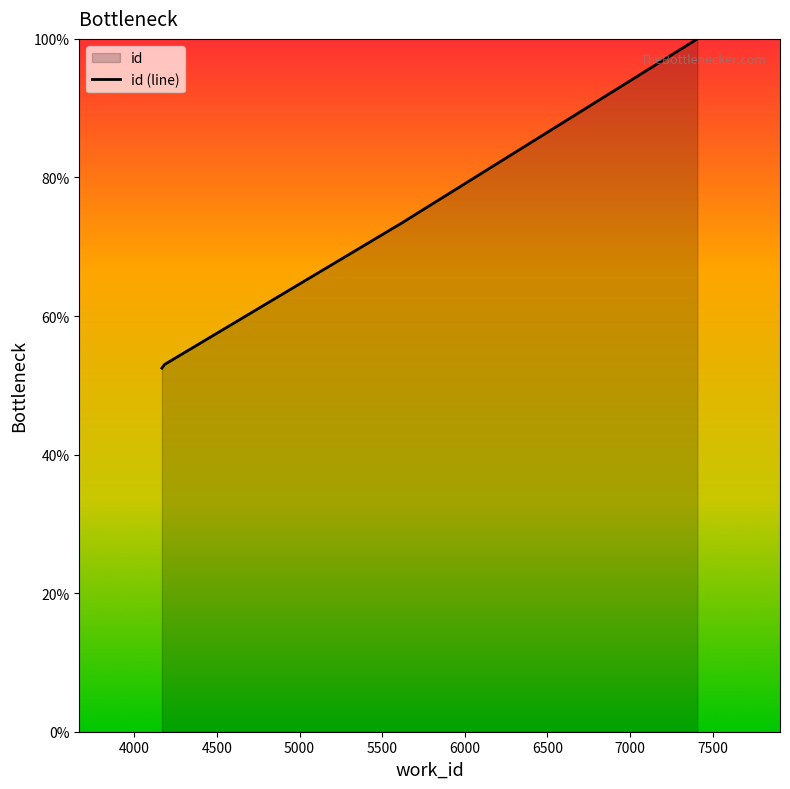

At which label does the data first exceed 73?

5616